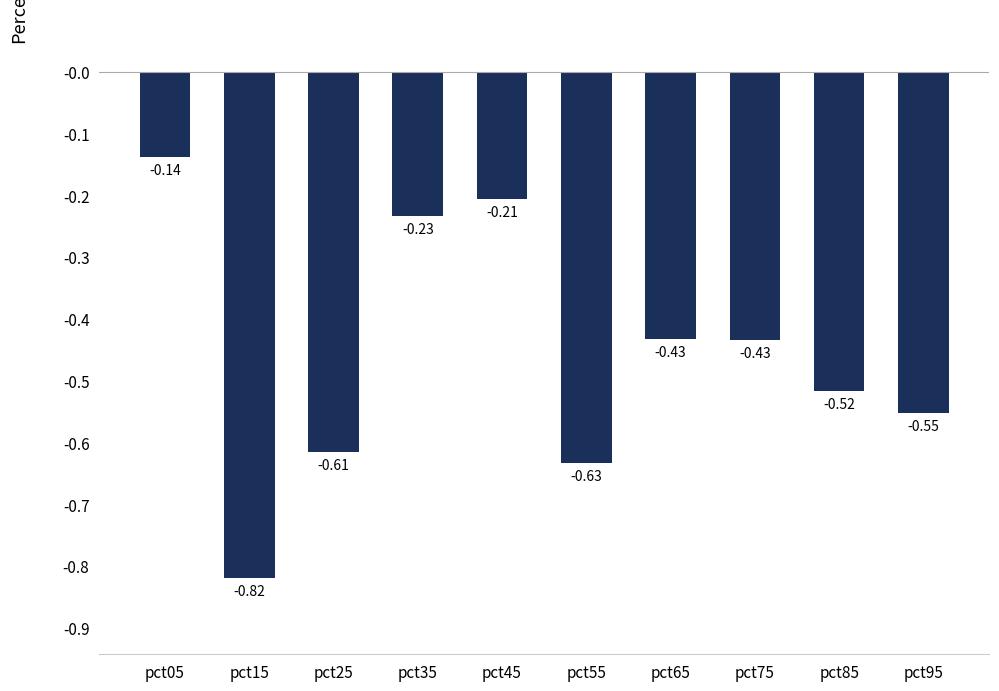

What is the sum of all values?

-4.6